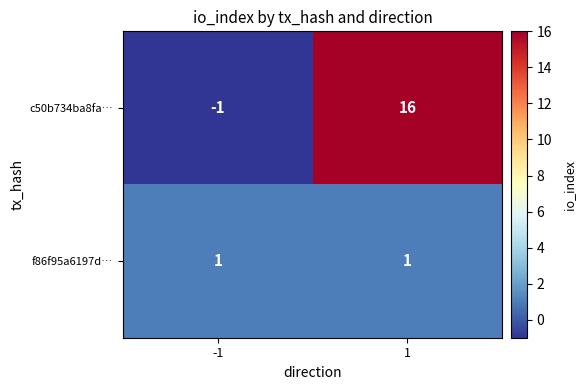

List the series in order of their overall mean, lowest first.

f86f95a6197d…, c50b734ba8fa…